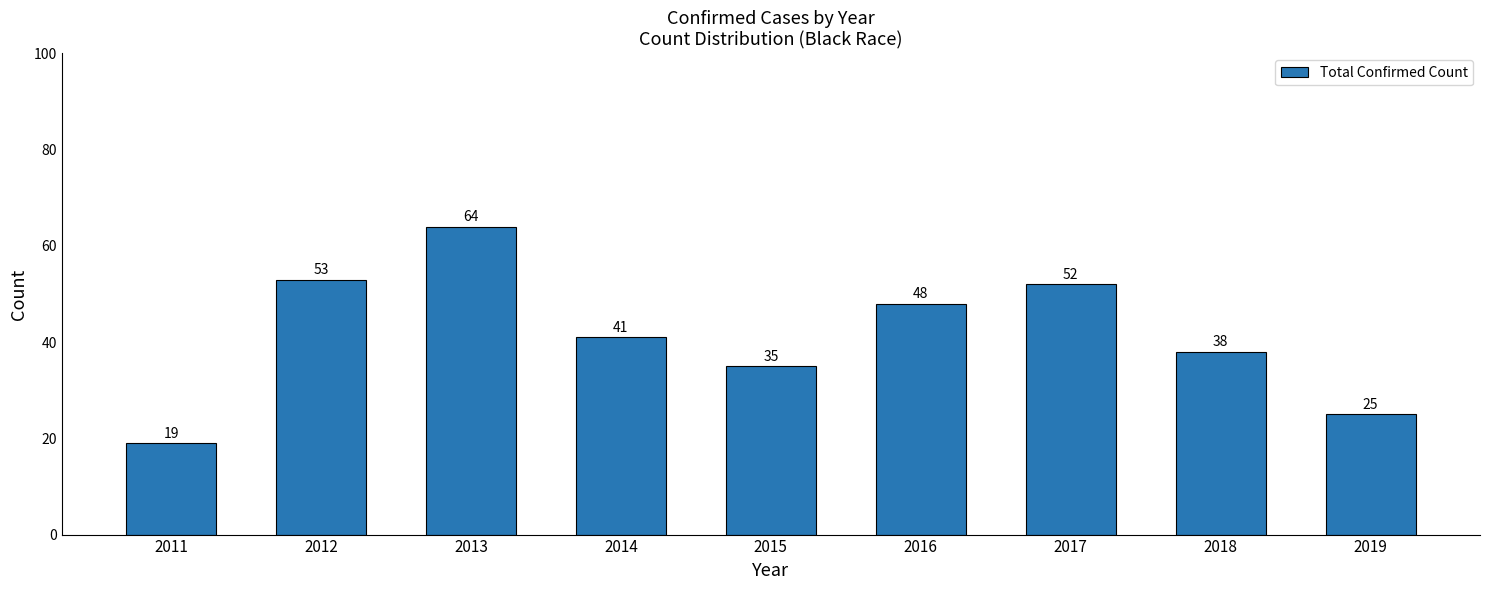

What is the sum of all values?

375